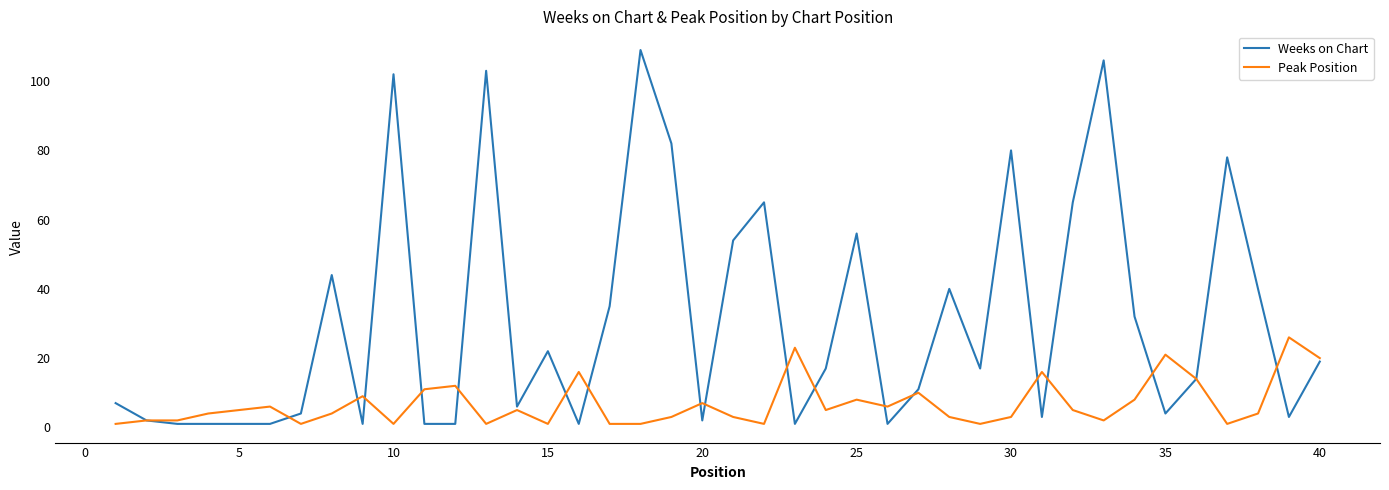

Which series has the largest total across all categories?

Weeks on Chart